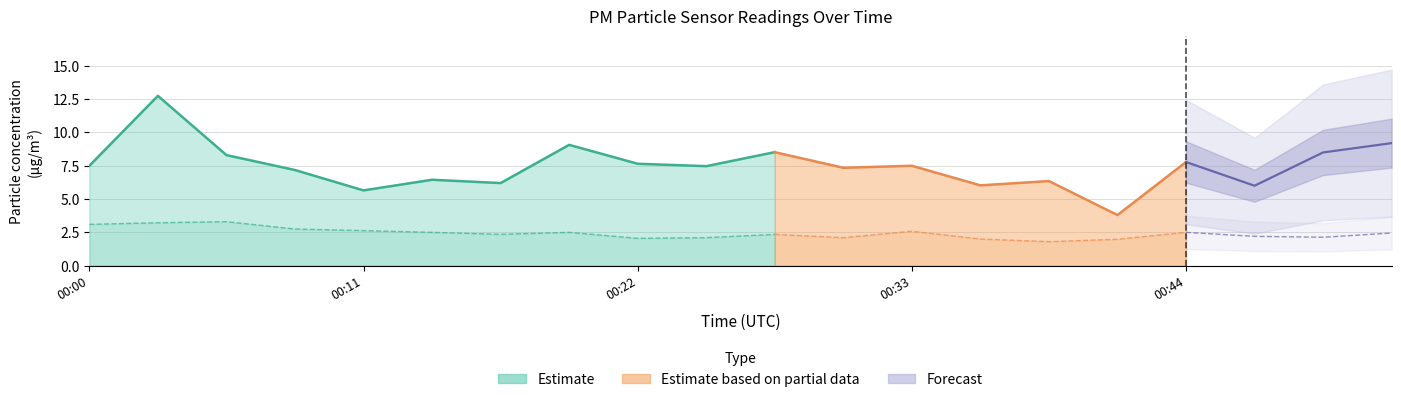

In P1, how many points are higher than both neighbors (excluding endpoints)?

7